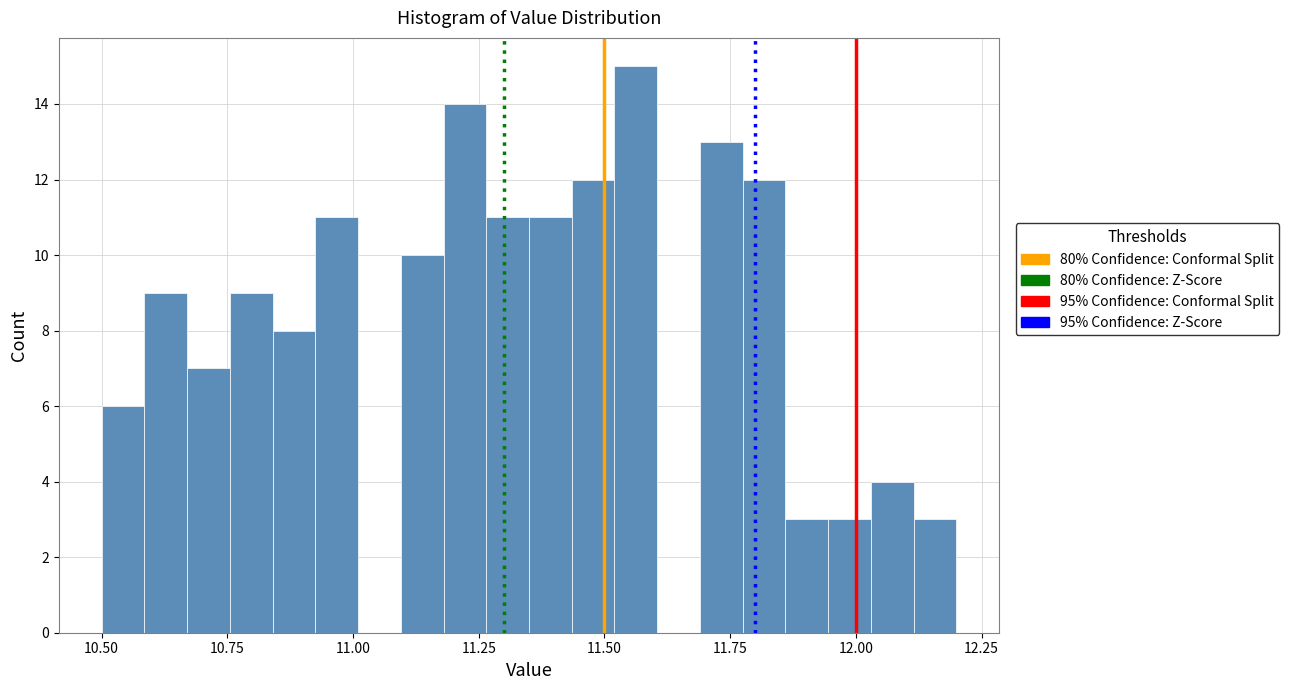

Read against the x-axis, roughly where is the centre of the tallest bar?

11.55